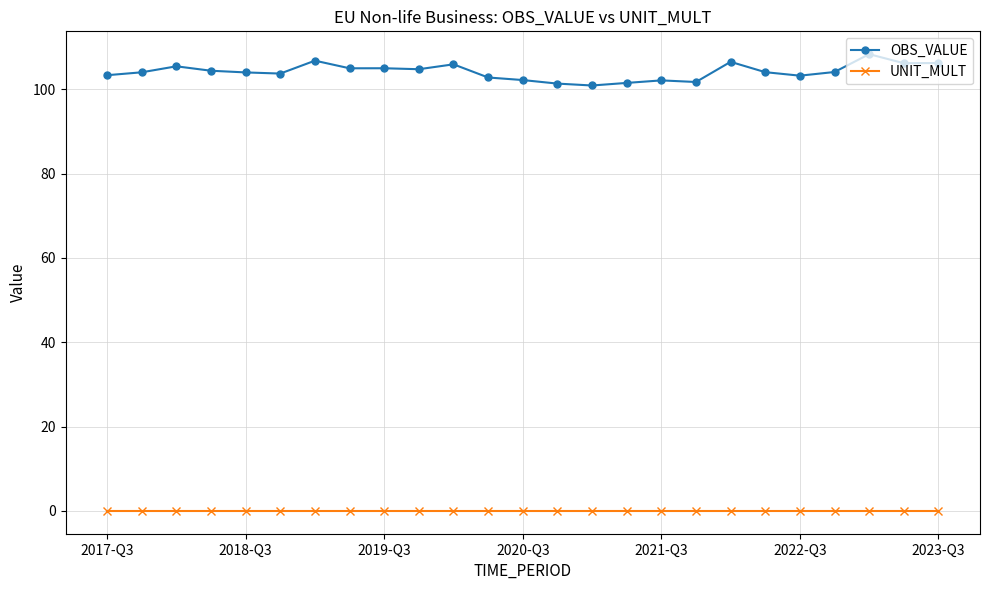

At how many categories does at least one series exceed 80?

25